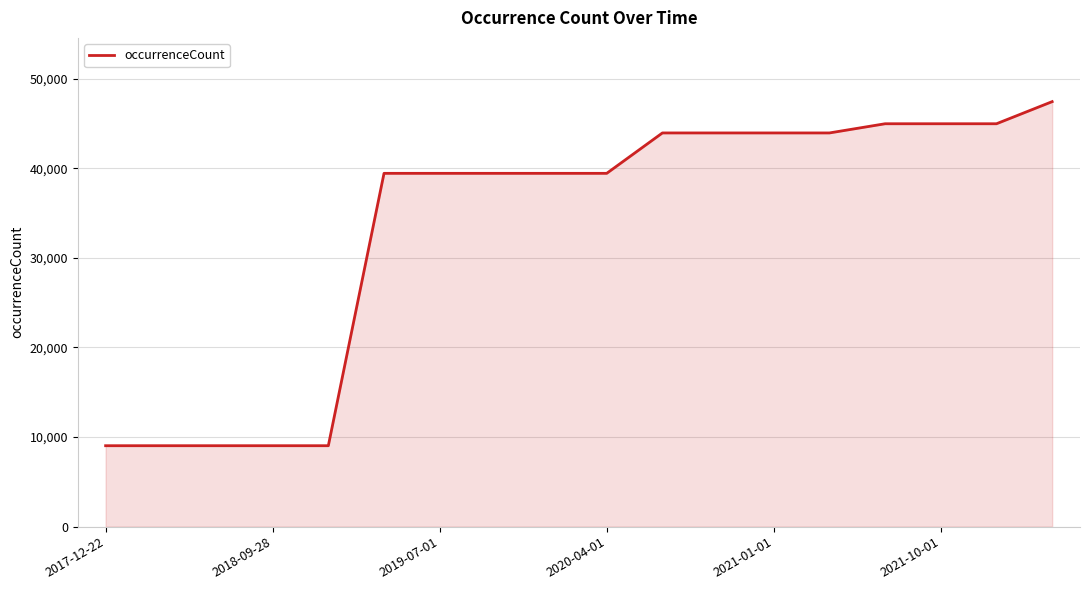

What is the minimum value shown in the chart?

9034